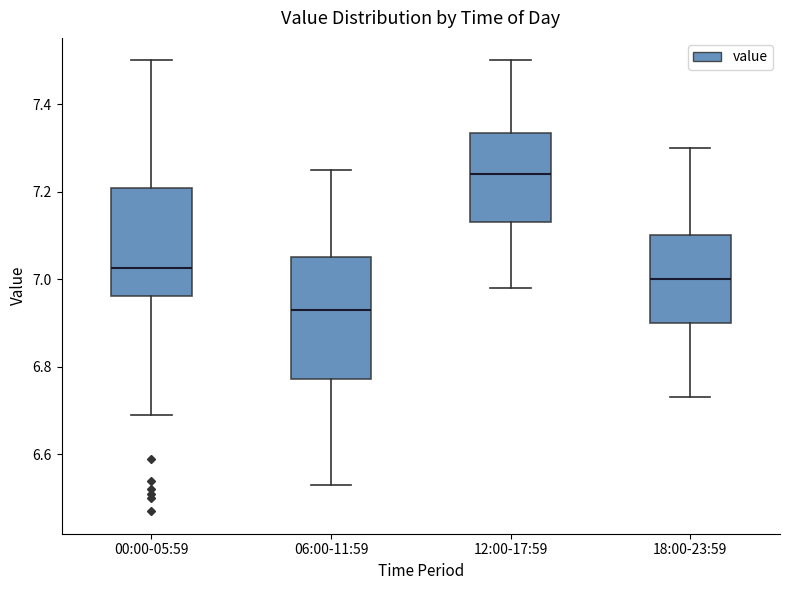

Which box's median line is the highest?

12:00-17:59